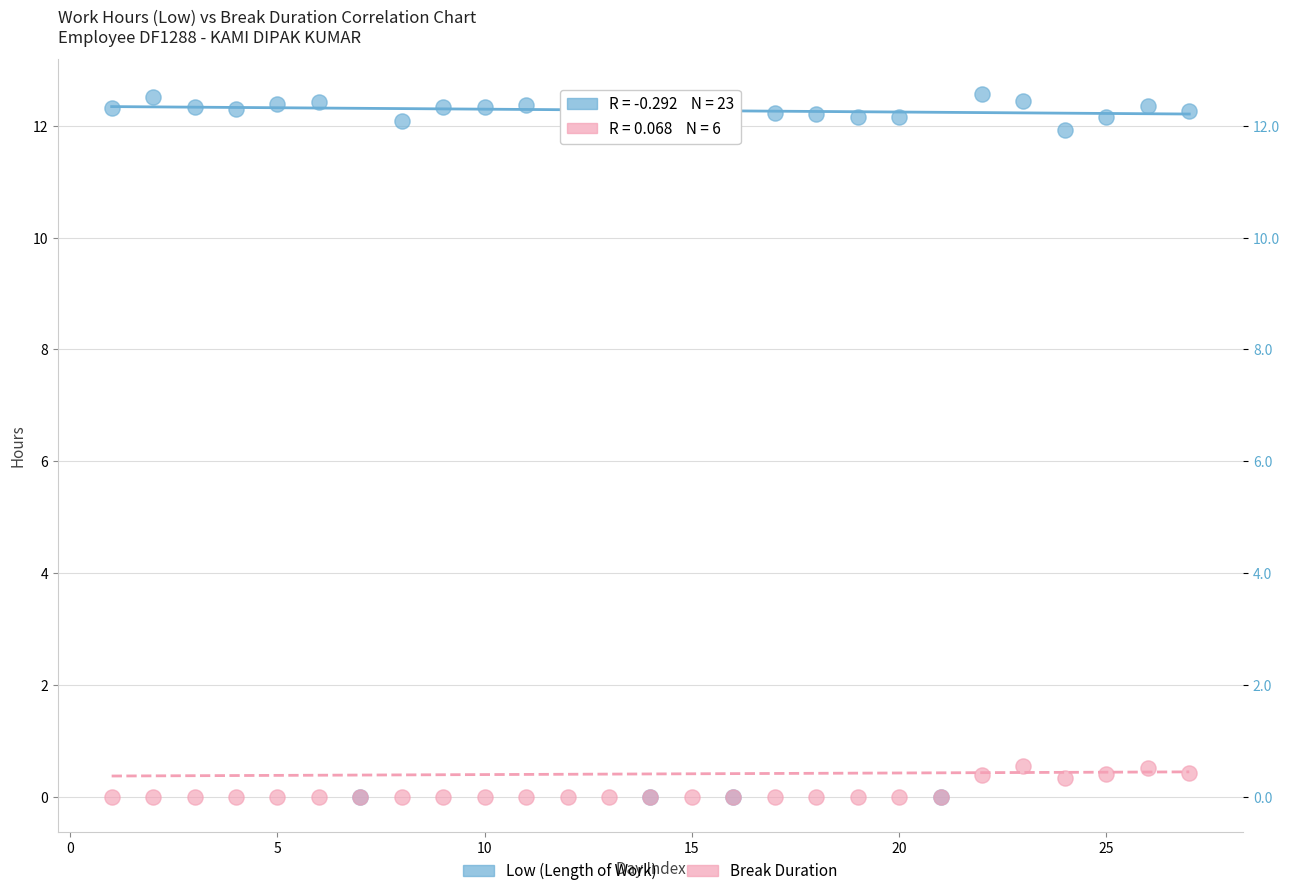

What are all the series names shown in the legend?

Low (Length of Work), Break Duration